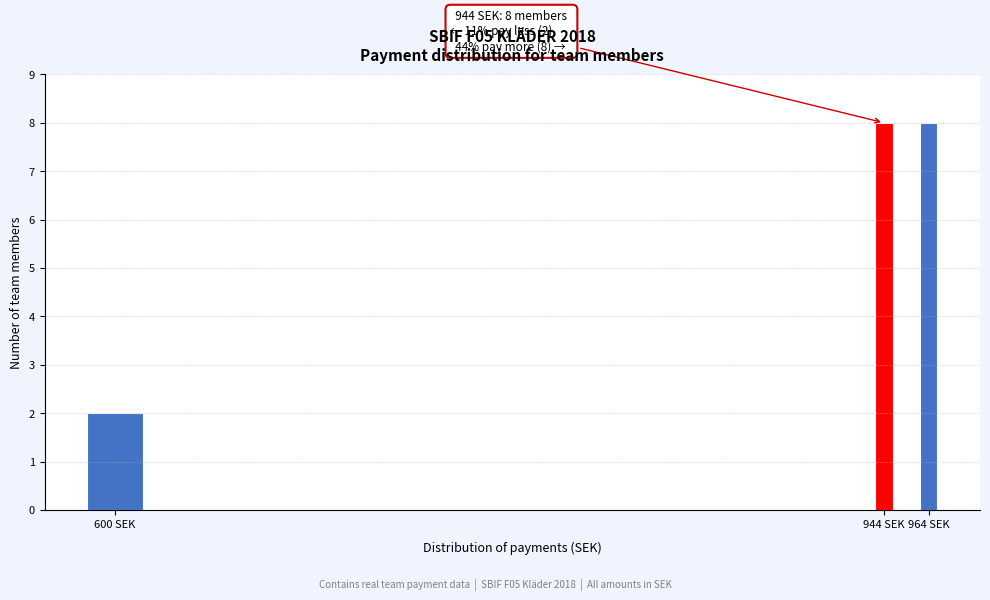

Reading right to left, transcribe all the data shown in this chart.

964 SEK=8	944 SEK=8	600 SEK=2